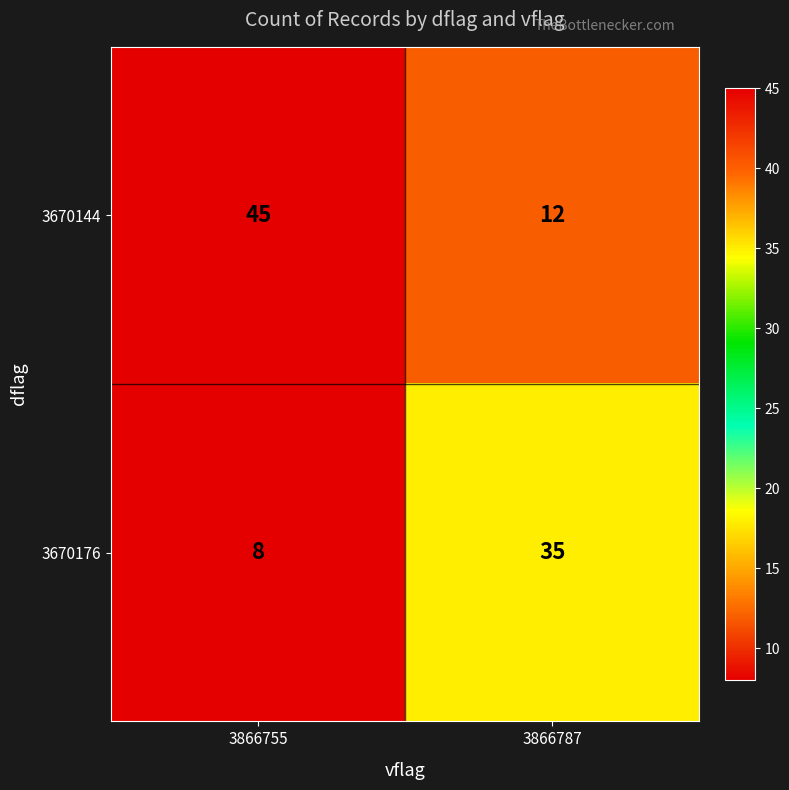

What is the greatest value displayed?

45